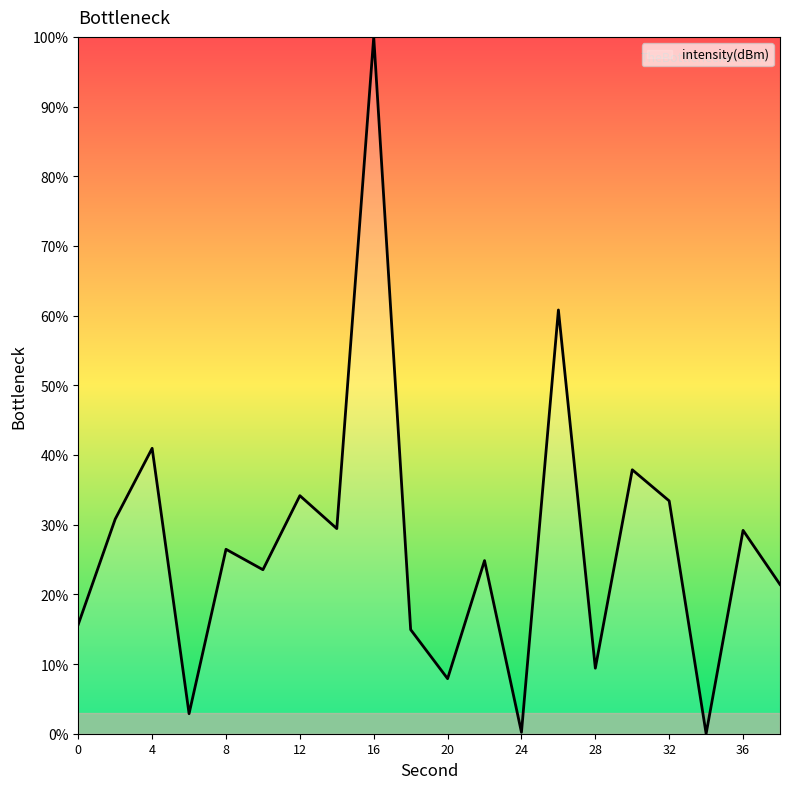

How many interior local peaks (higher than both neighbors) does the data have?

8